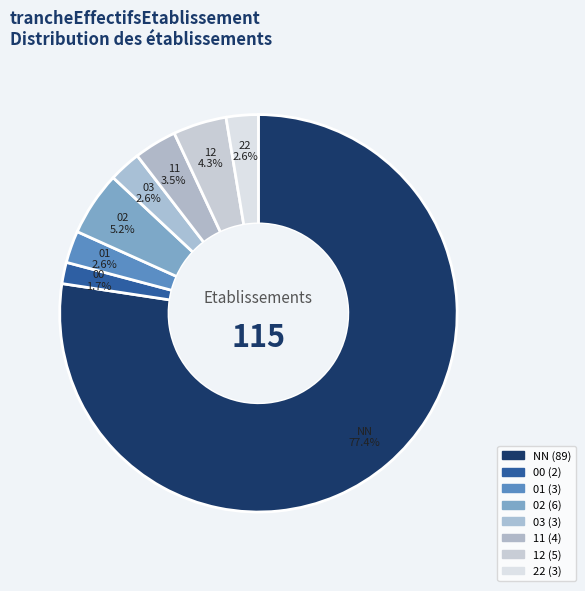

To the nearest percent, what is the combined percentage of 03 and 22?

5%